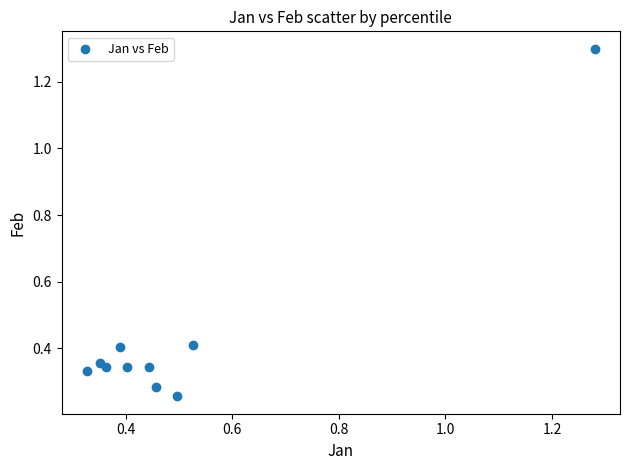

What is the range of X values (max minus min)?

1.0